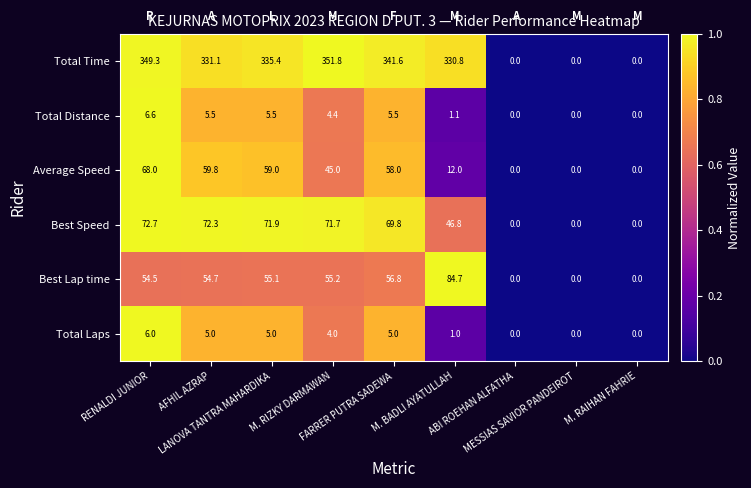

What is the total value across all series at M. BADLI AYATULLAH?

476.4